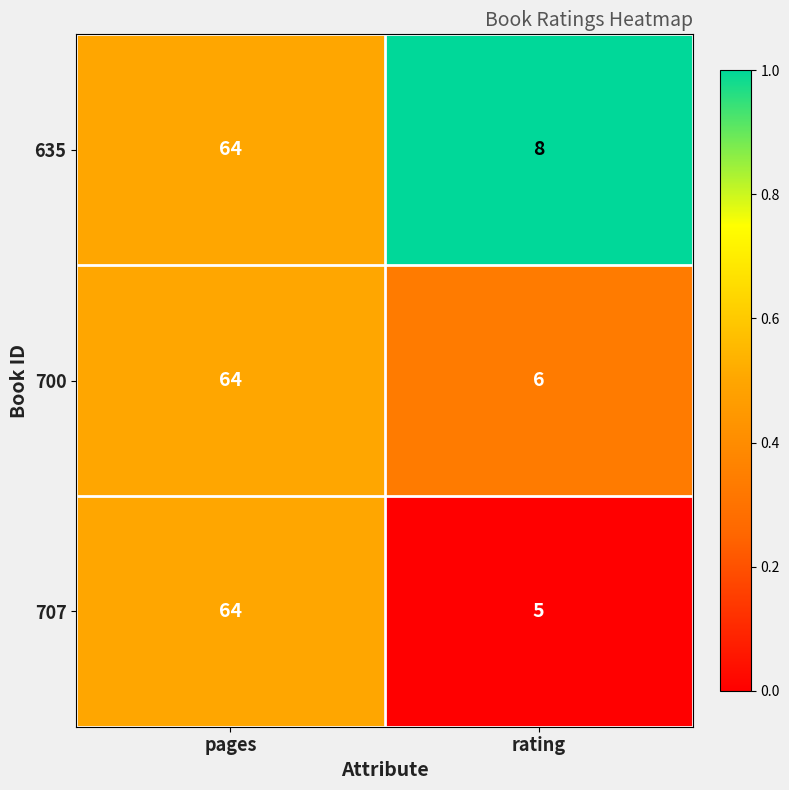

Reading left to right, what are all the values shown in this chart?

635: pages=64	rating=8
700: pages=64	rating=6
707: pages=64	rating=5